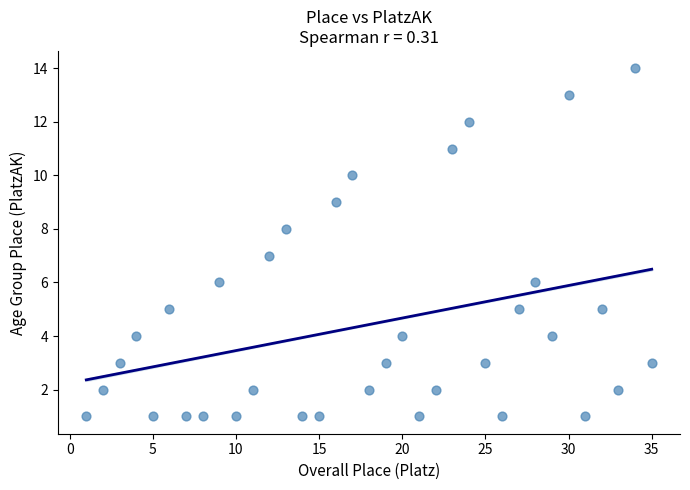

What is the range of Y values (max minus min)?

13